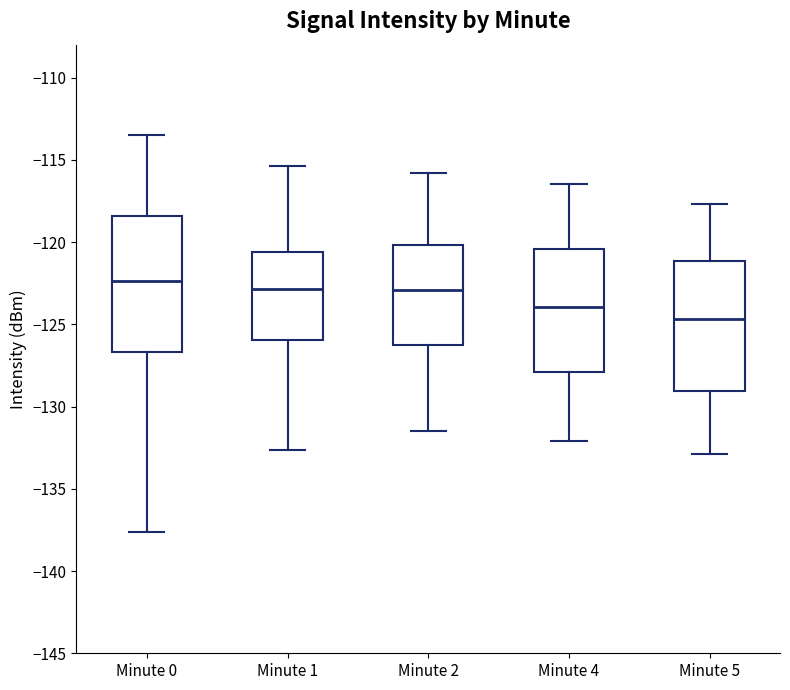

Reading left to right, transcribe this box plot: for each box, give where its median line is, the range the box spans, and where its two whiskers end, as read against the y-axis. The values are not printed on the chart, so give them approximately, as read against the axis.

Minute 0: median -122.5, box -126.5 to -118.5, whiskers -137.5 to -113.5
Minute 1: median -123.0, box -126.0 to -120.5, whiskers -132.5 to -115.5
Minute 2: median -123.0, box -126.0 to -120.0, whiskers -131.5 to -116.0
Minute 4: median -124.0, box -128.0 to -120.5, whiskers -132.0 to -116.5
Minute 5: median -124.5, box -129.0 to -121.0, whiskers -133.0 to -117.5